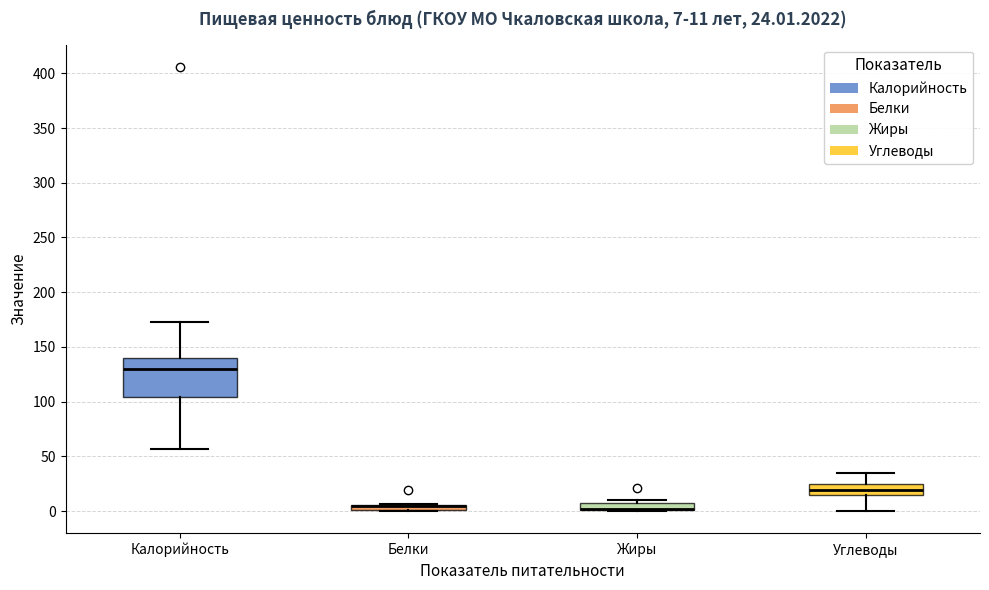

Comparing the boxes themselves (not the whiskers), which one is the tallest?

Калорийность